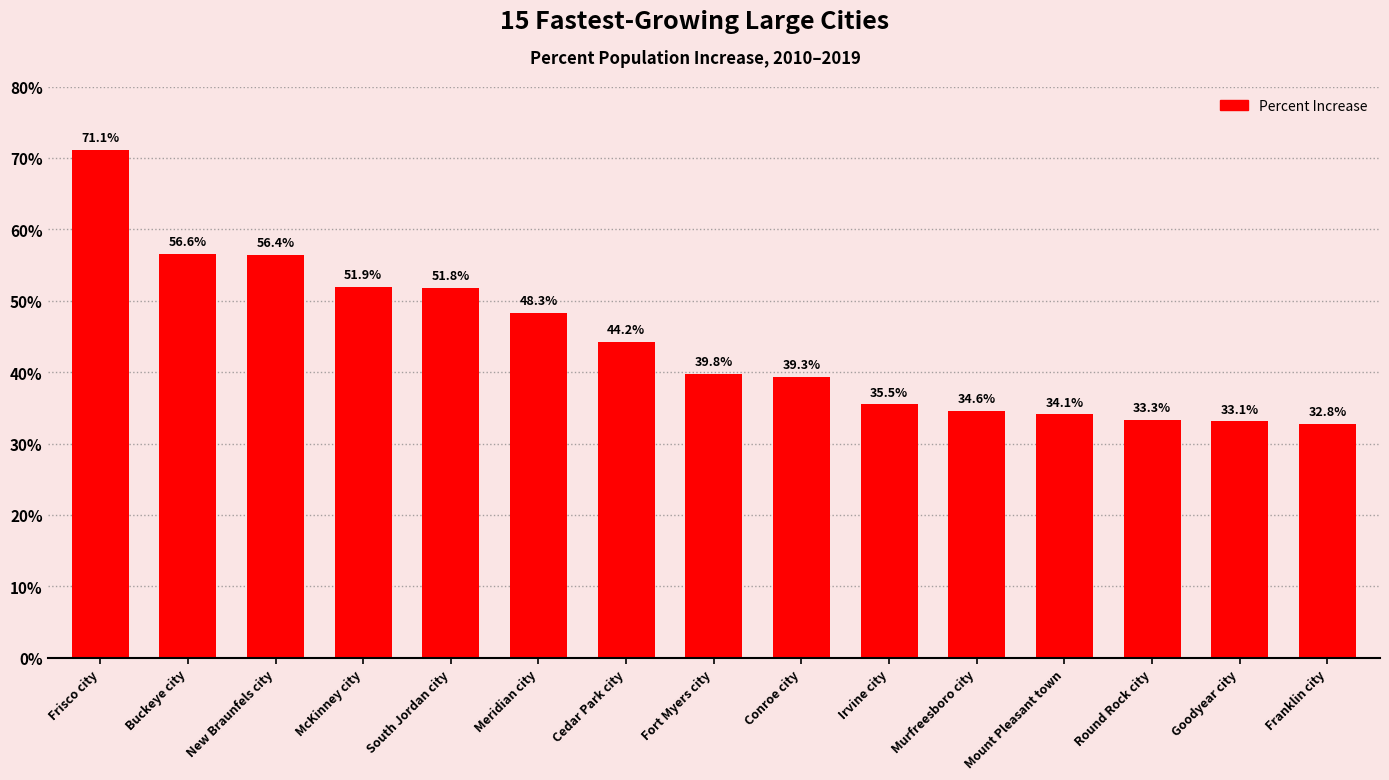

Rank the categories by value from lowest to highest.

Franklin city, Goodyear city, Round Rock city, Mount Pleasant town, Murfreesboro city, Irvine city, Conroe city, Fort Myers city, Cedar Park city, Meridian city, South Jordan city, McKinney city, New Braunfels city, Buckeye city, Frisco city